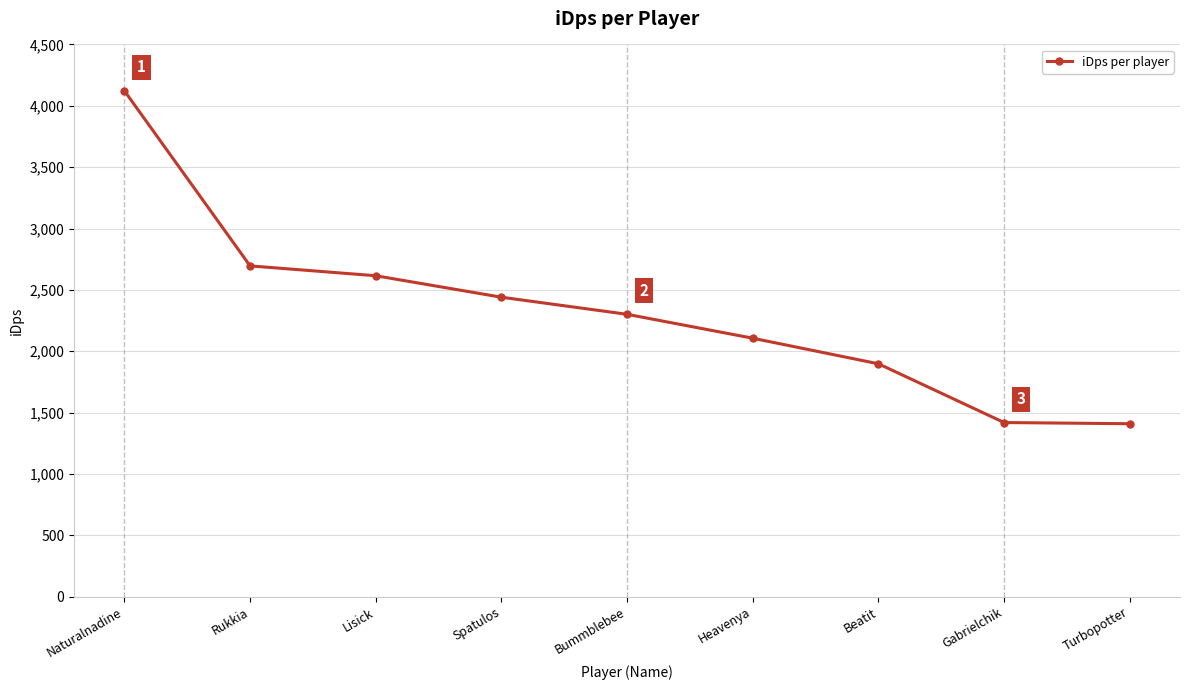

How many values exceed 2301?

5